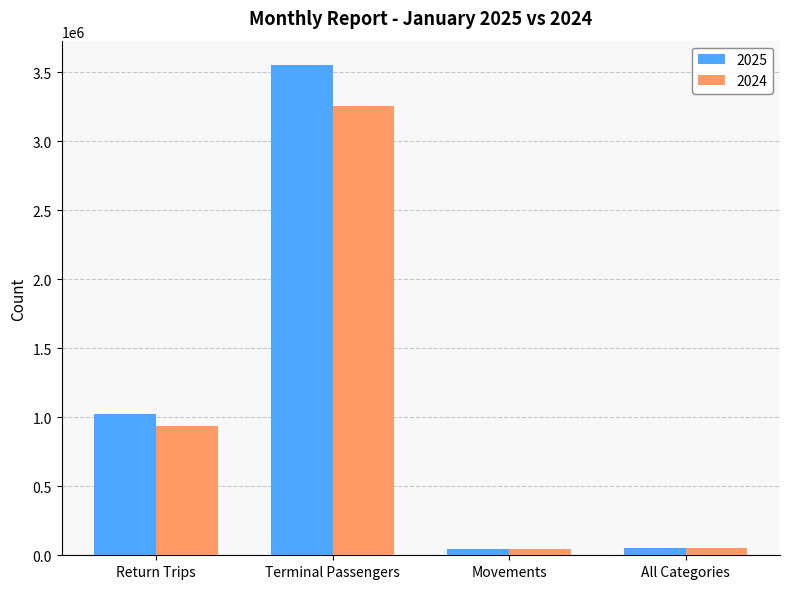

Which series changed the most between Terminal Passengers and All Categories?

2025